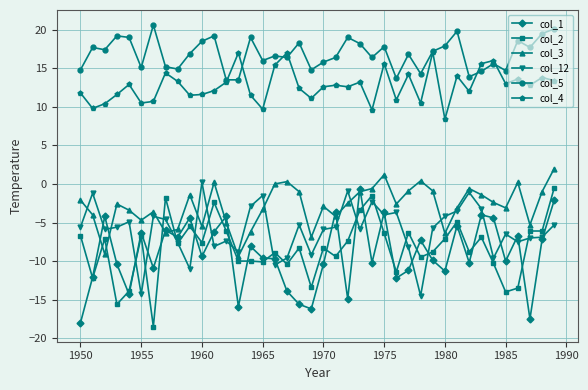

What is the value of the col_12 point at the 26th from the left?

-4.0